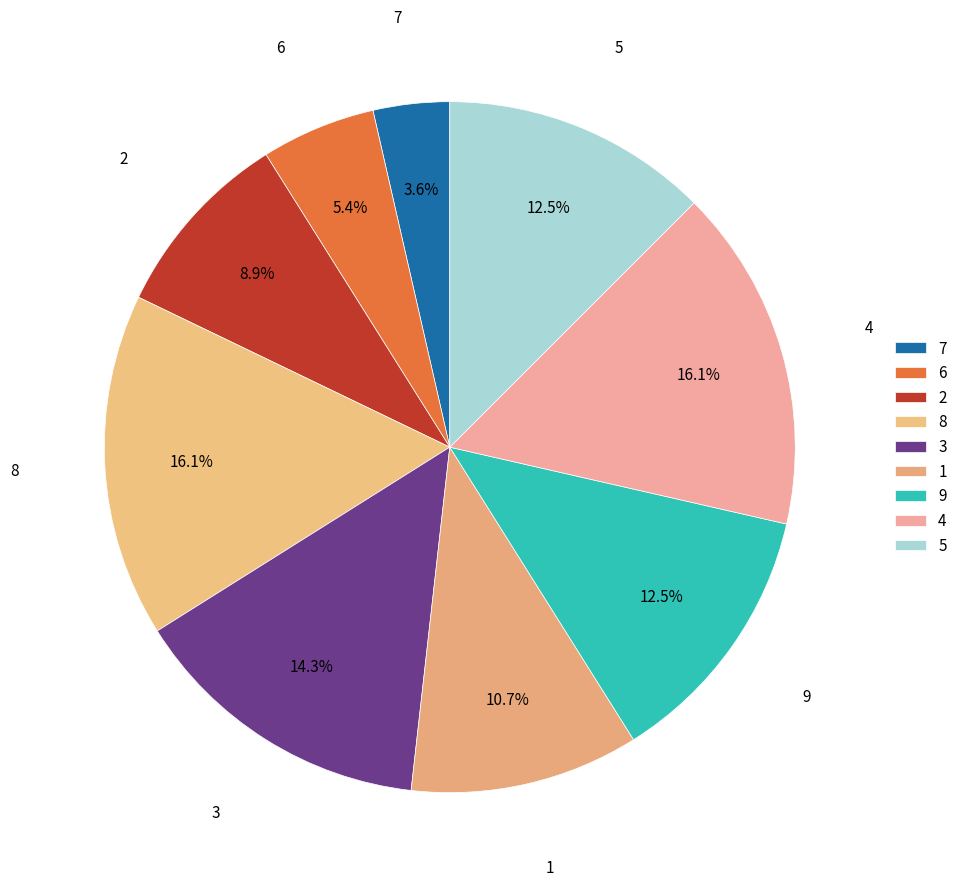

Combined, what portion of the pie is 2 and 9?

21.4%